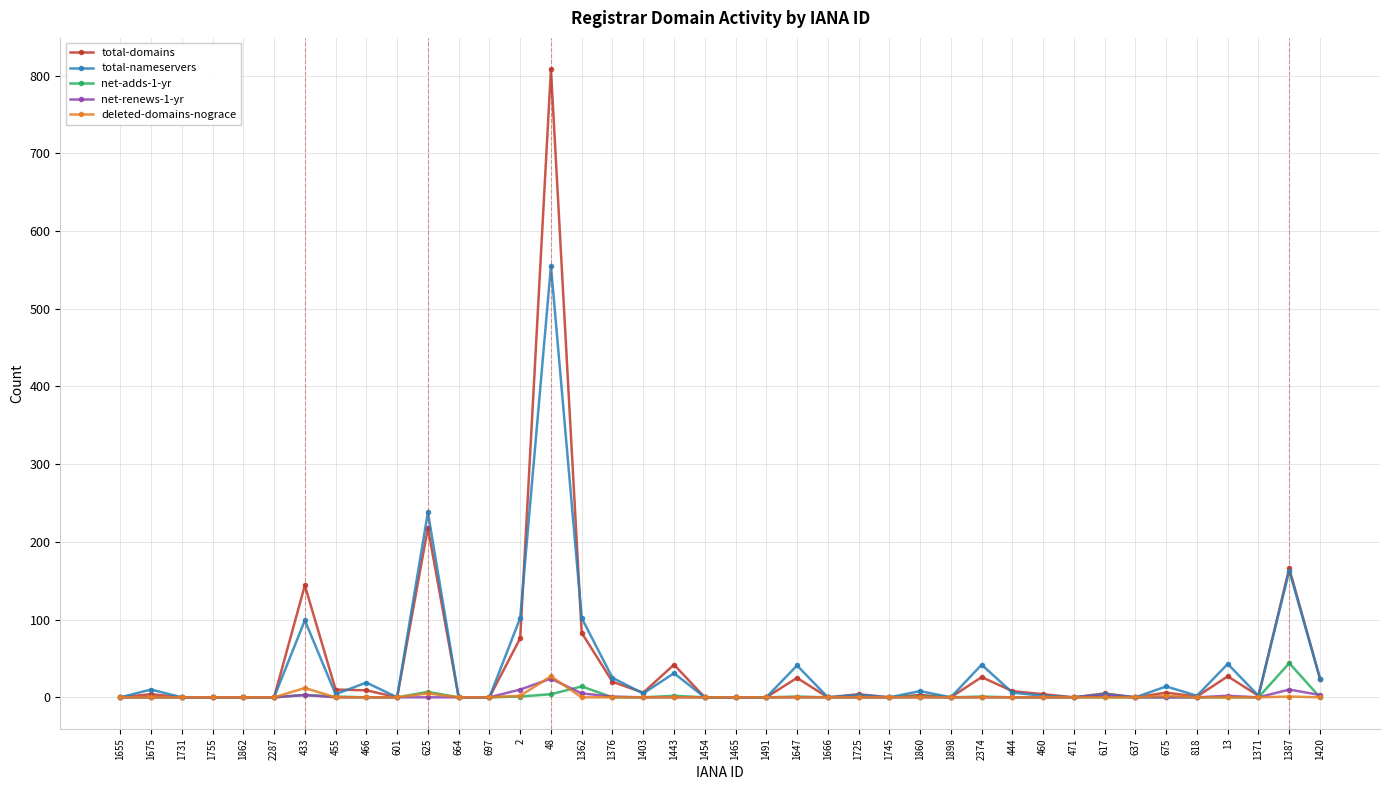

True or false: total-nameservers and total-domains intersect in this chart.

True